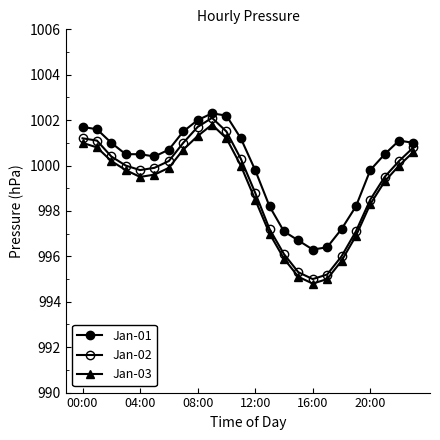

At which label does Jan-02 reach its peak?

9